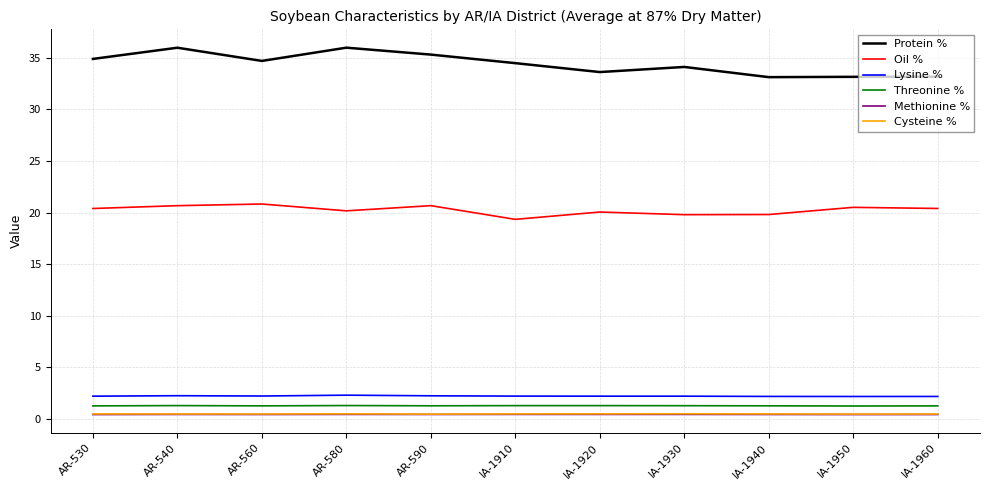

How many Threonine % values are between 1 and 2?

11